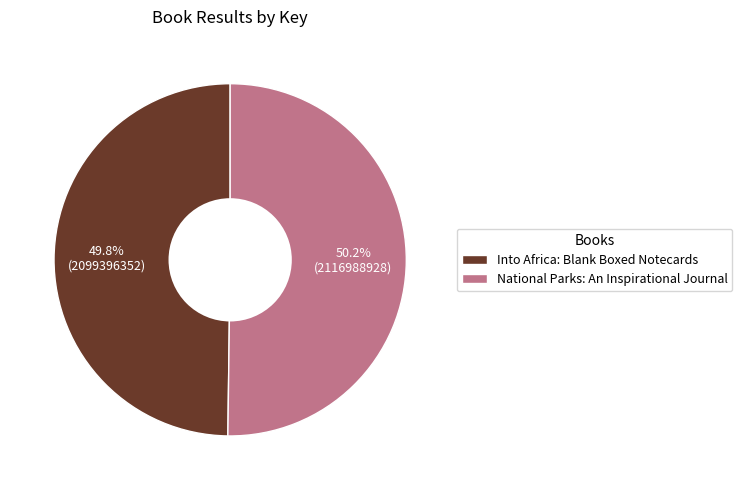

The Into Africa: Blank Boxed Notecards slice represents 43% of the pie. True or false?

False